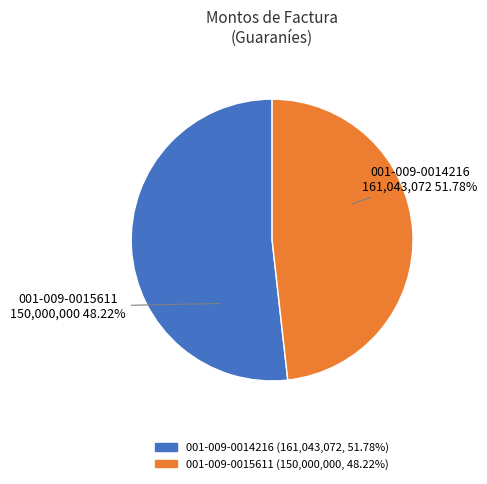

To the nearest percent, what is the difference between the largest and smallest slice percentages?

4%